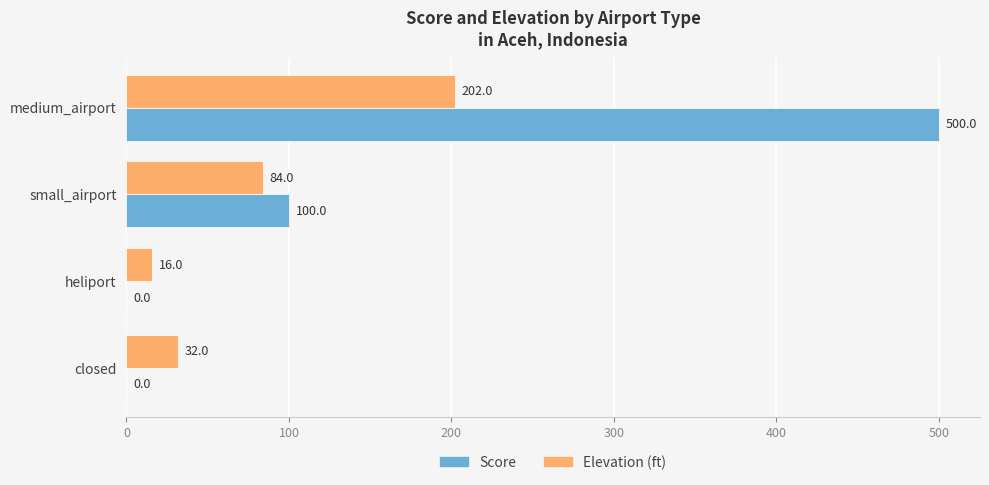

True or false: Elevation (ft) has a value of 202 at medium_airport.

True